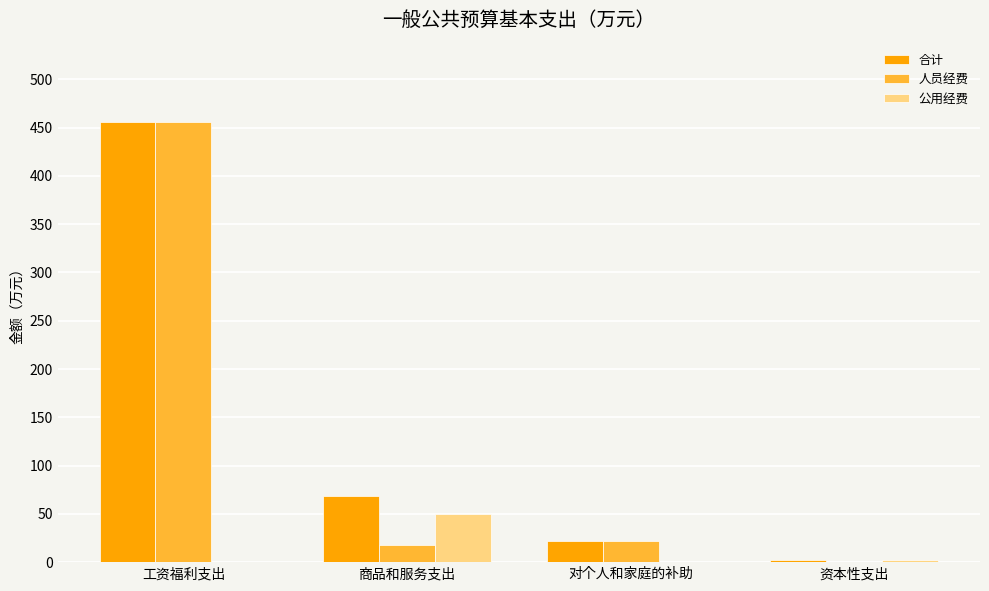

Which category has the highest value across all series?

工资福利支出